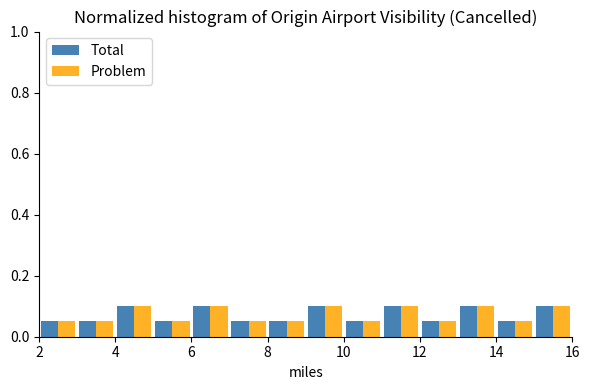

What is the height of the Total bar covering 6 to 7 on the x-axis? The values are not printed on the chart, so give them approximately, as read against the axis.

0.10